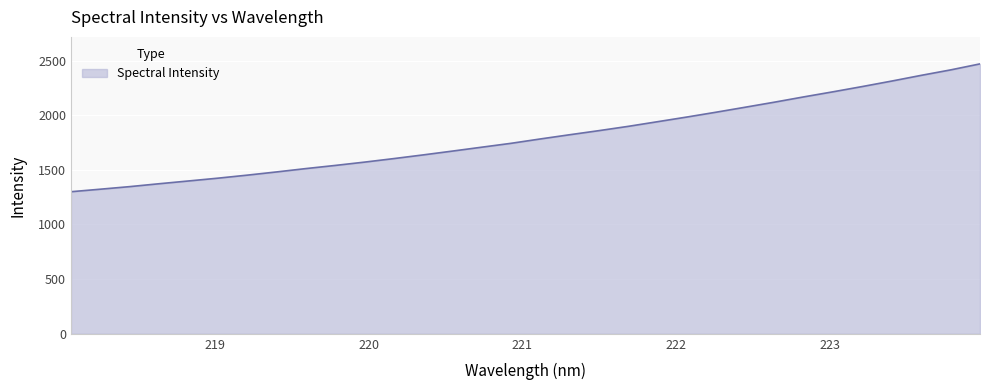

What is the greatest value displayed?

2469.3